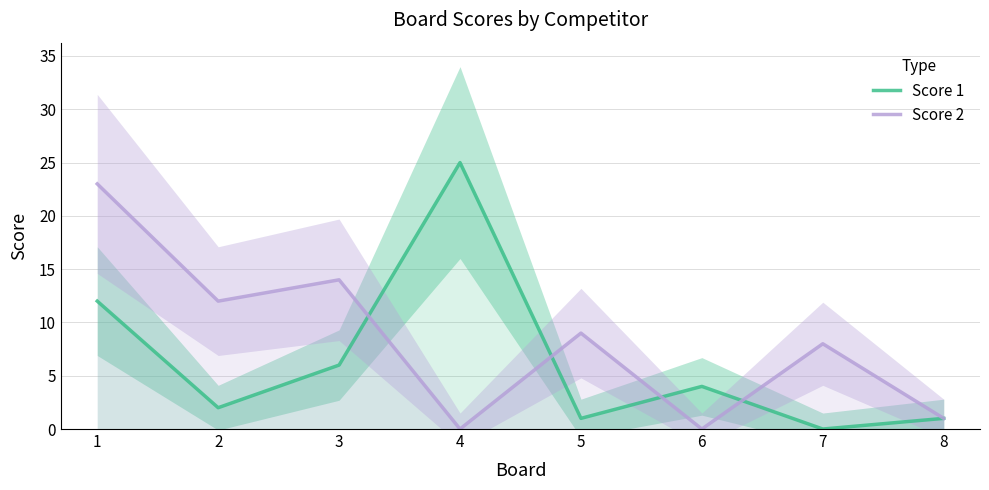

At how many categories does at least one series exceed 23?

1